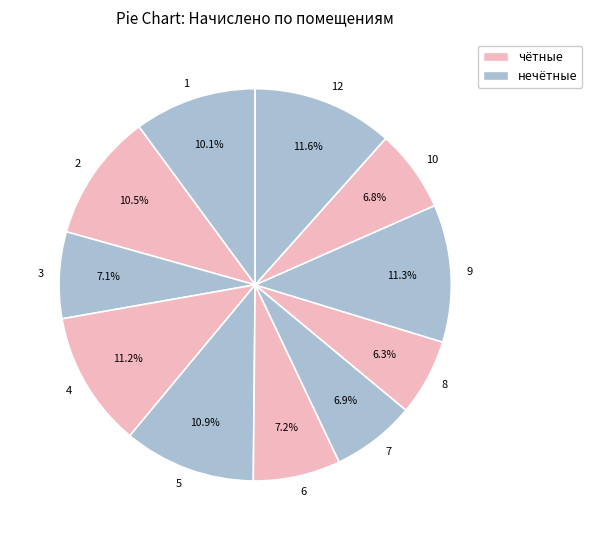

Which has a higher value, 10 or 12?

12